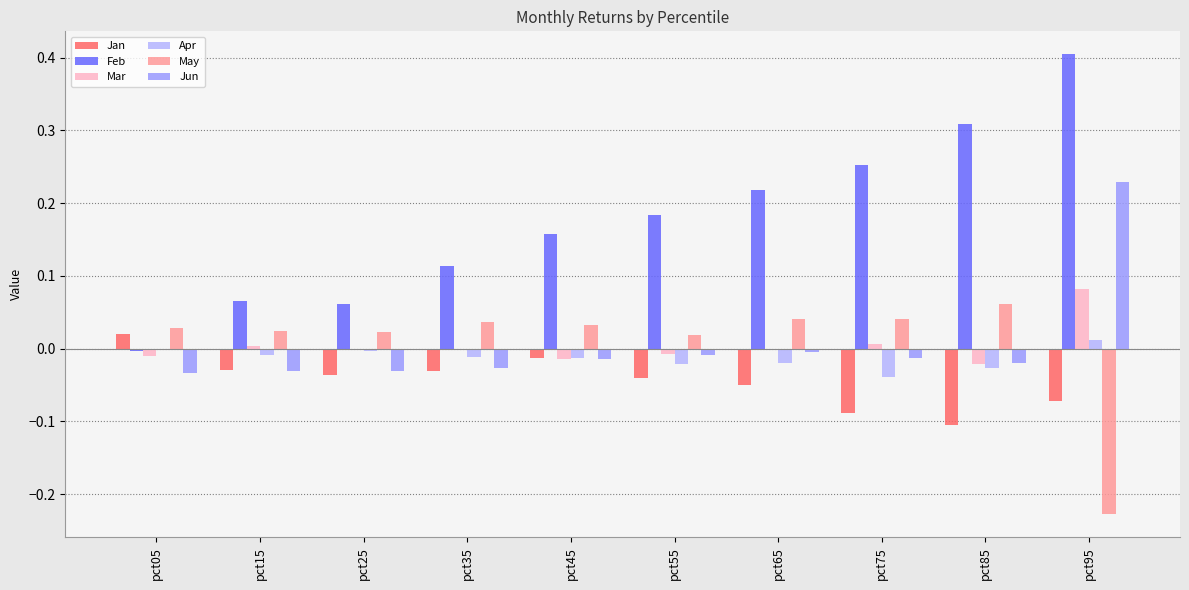

How many values in the Jun series exceed 0?

1